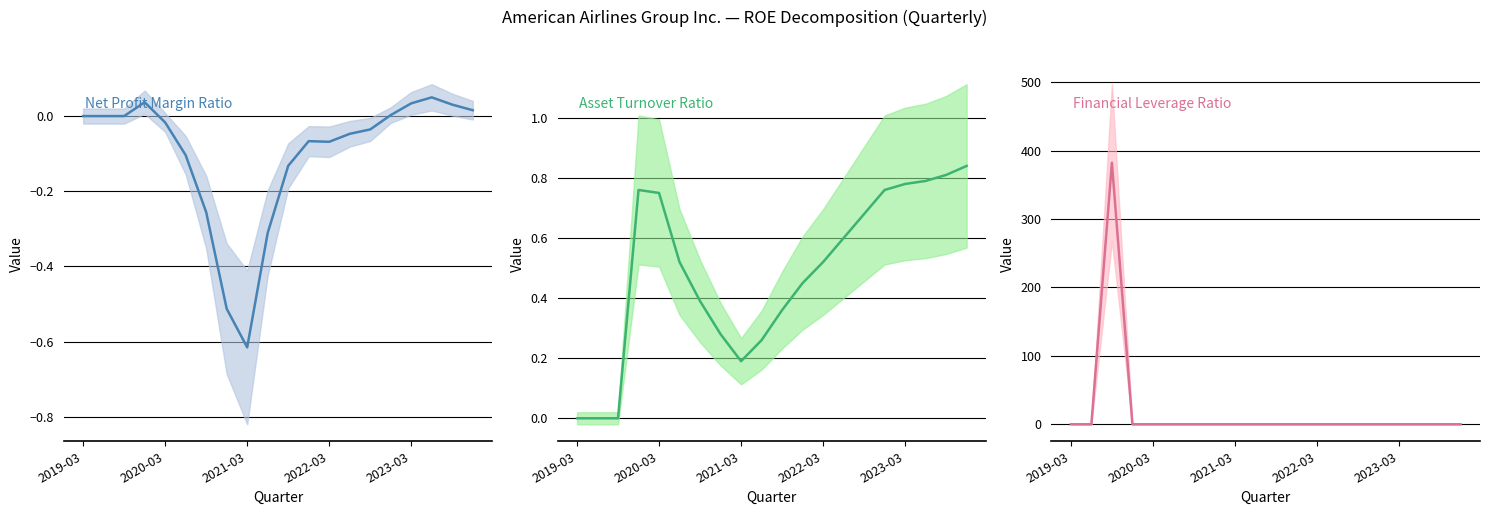

At which category does the chart reach its minimum across all series?

2021-03